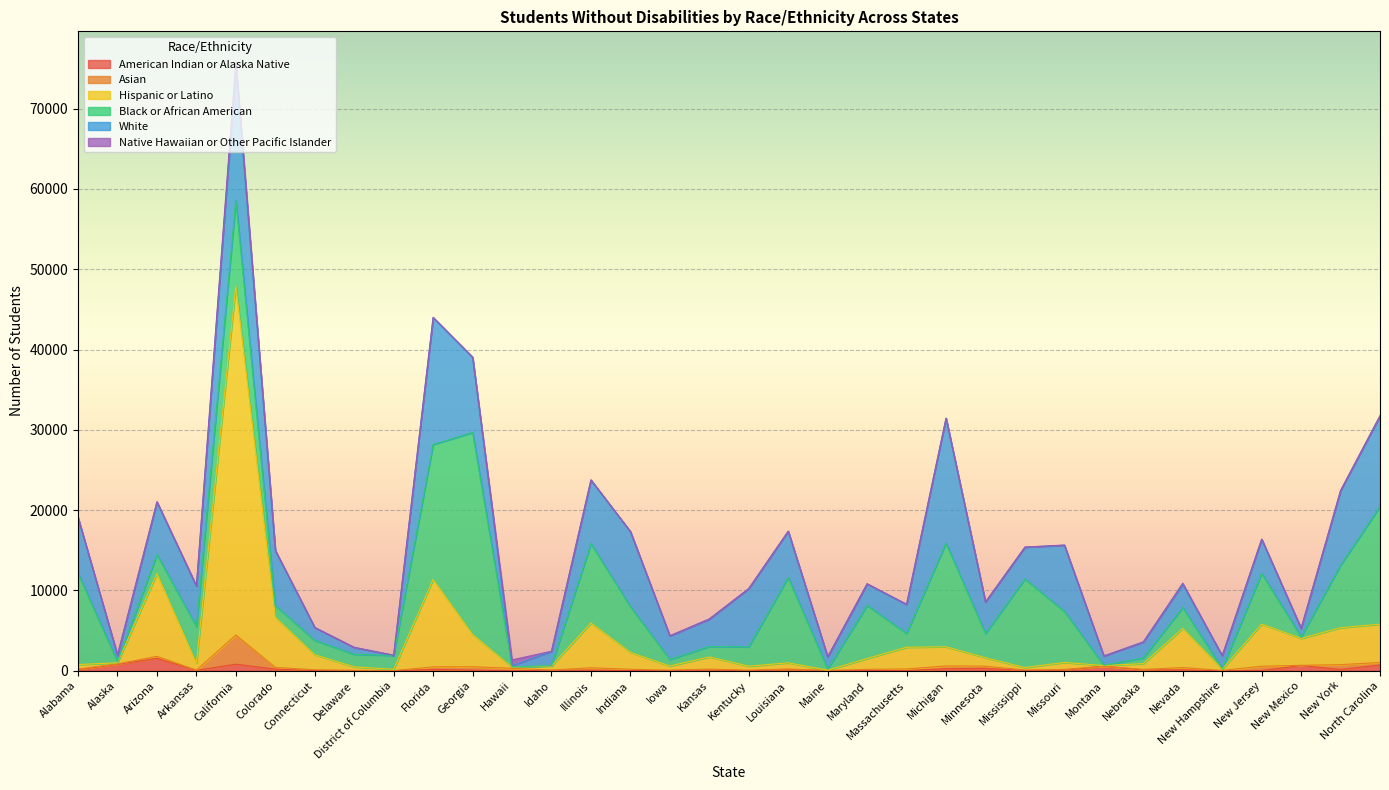

What is the sum of the Native Hawaiian or Other Pacific Islander values at Florida and Indiana?

60